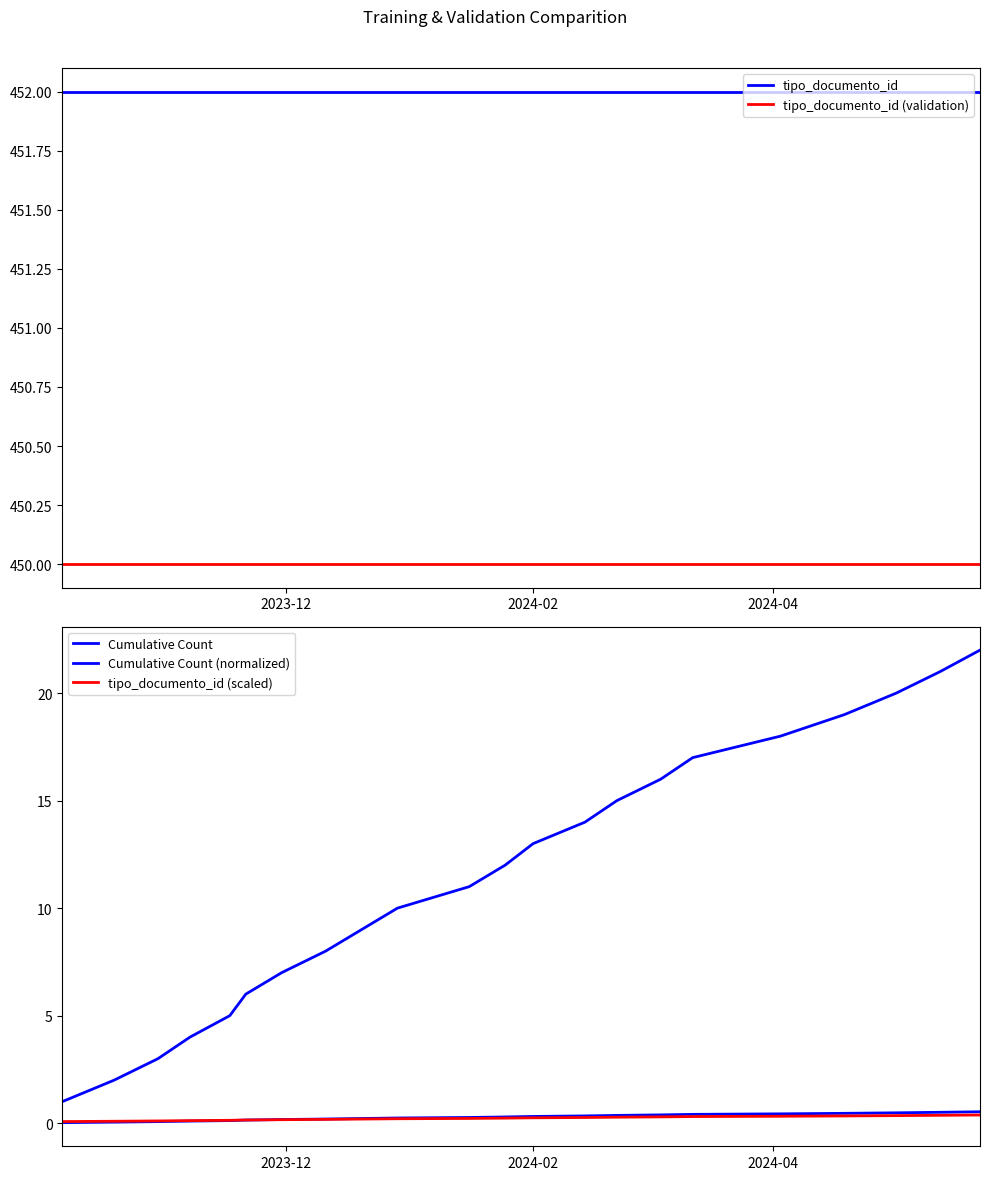

What is the maximum value for tipo_documento_id (validation)?

450